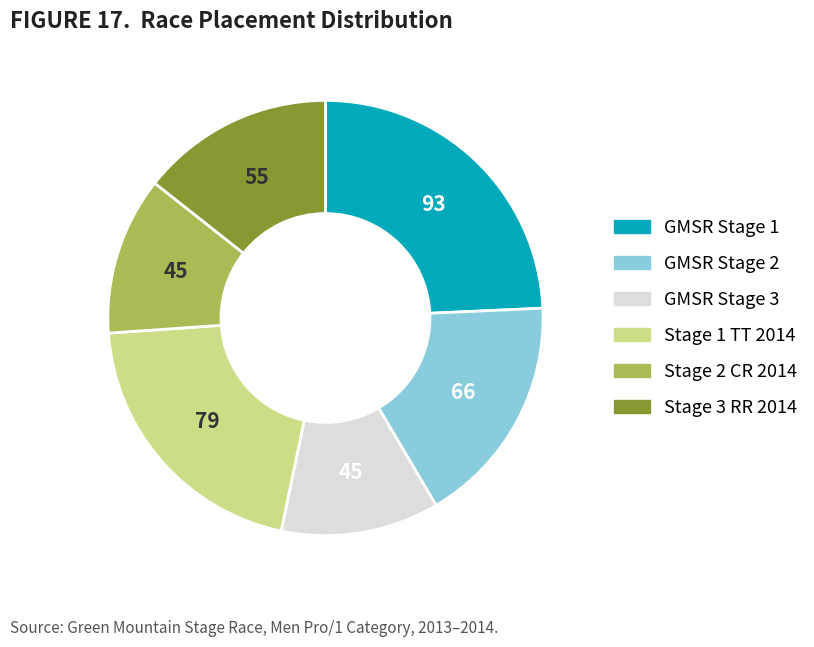

Is the sum of GMSR Stage 2 and GMSR Stage 1 greater than half?

No